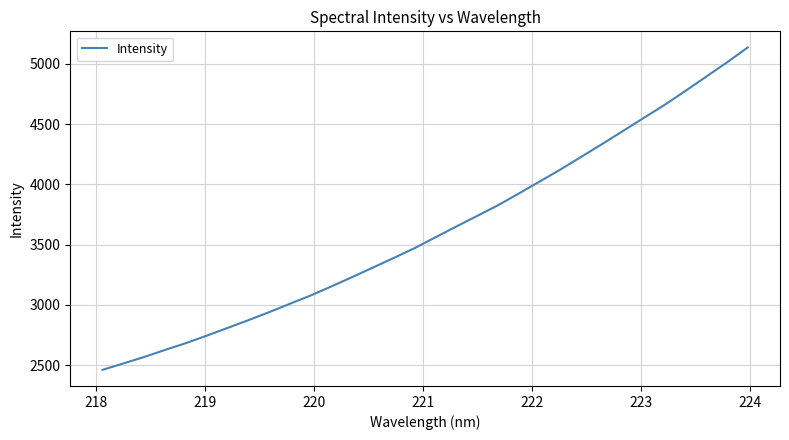

What is the difference between the maximum and minimum values?

2673.9